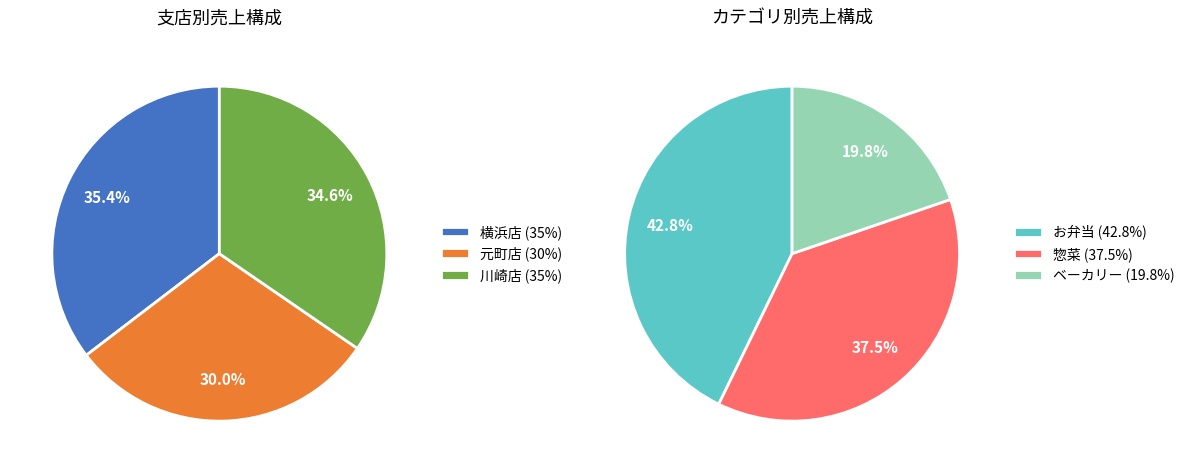

Does 元町店 account for over 50% of the chart?

No